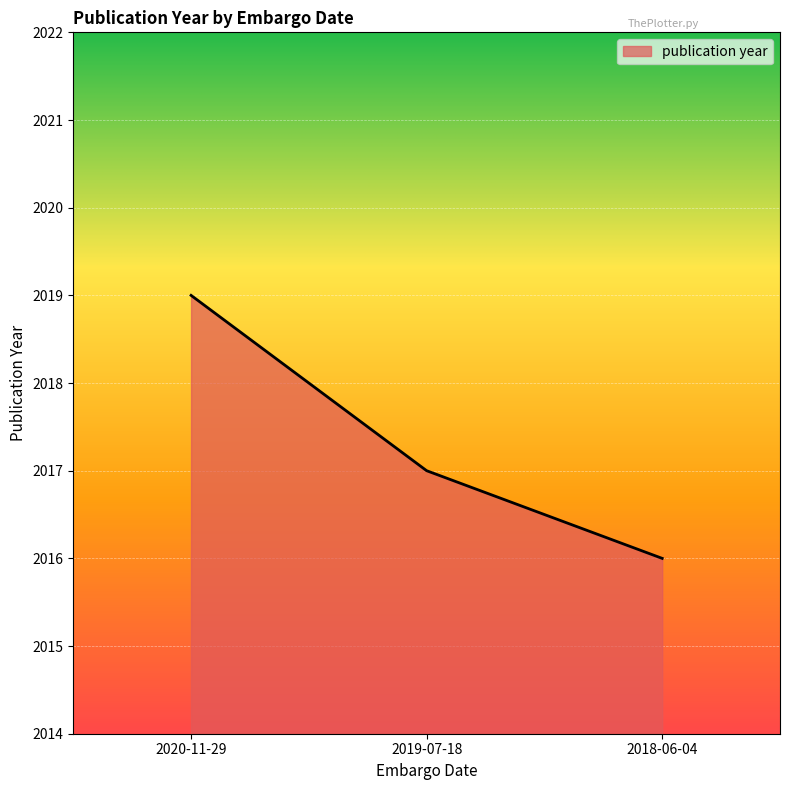

How many categories are shown in the chart?

3